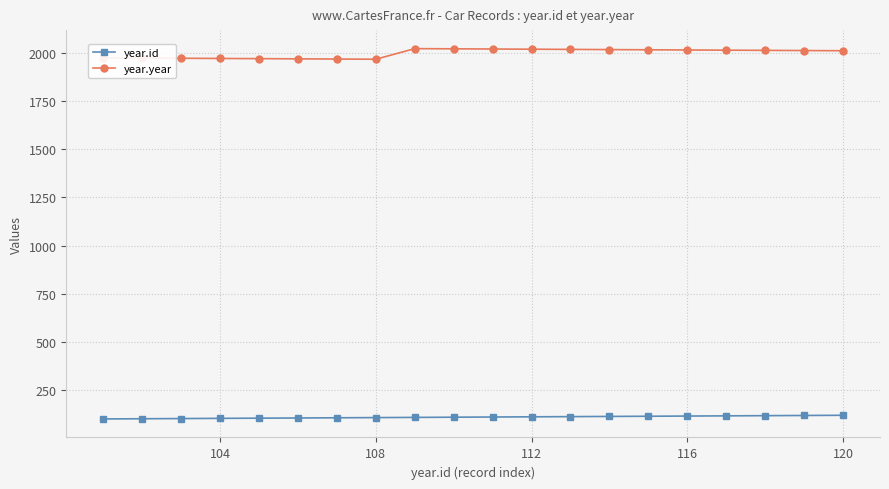

True or false: year.year has more than 0 interior local peaks.

True